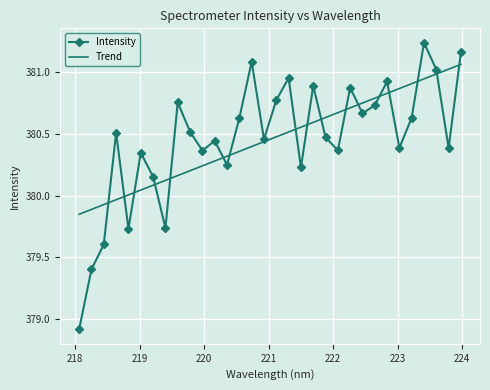

At which category does the data reach its first local peak?

218.6332